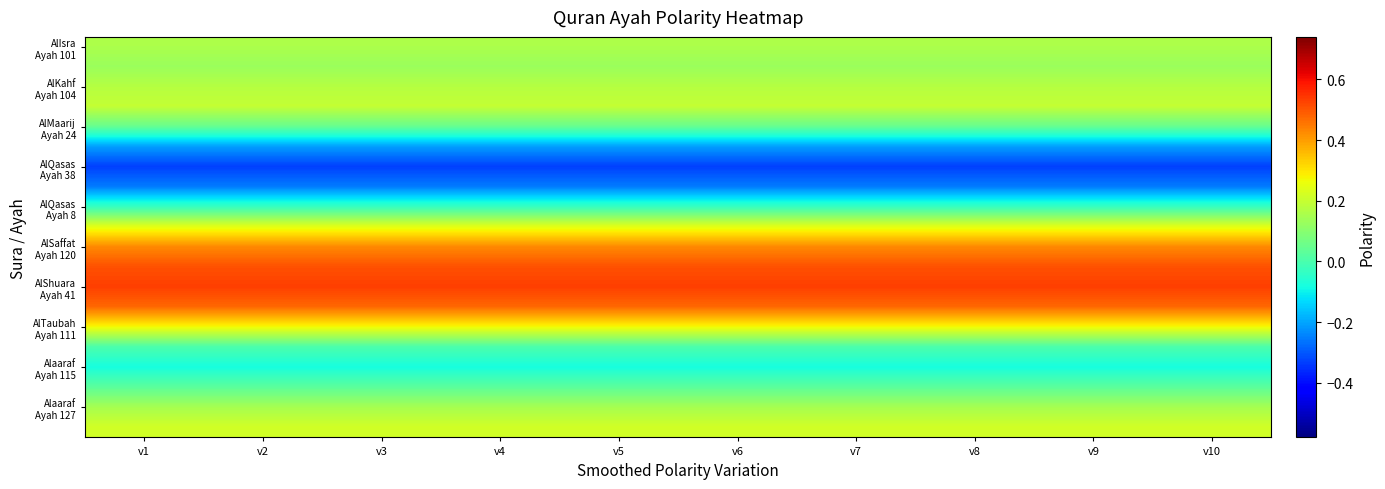

What is the total value across all series at v10?

2.7